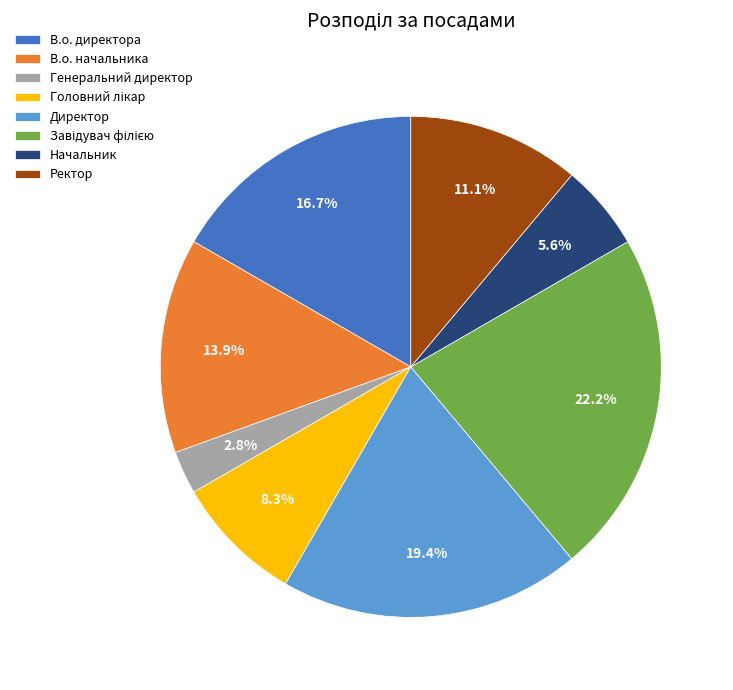

What percentage is NOT represented by В.о. начальника?

86.1%